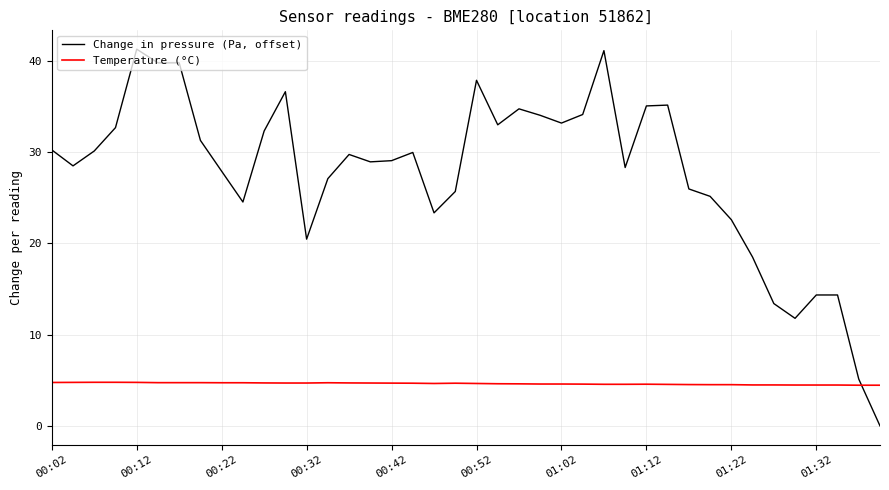

Which series has the largest range (max minus min)?

Change in pressure (Pa, offset)